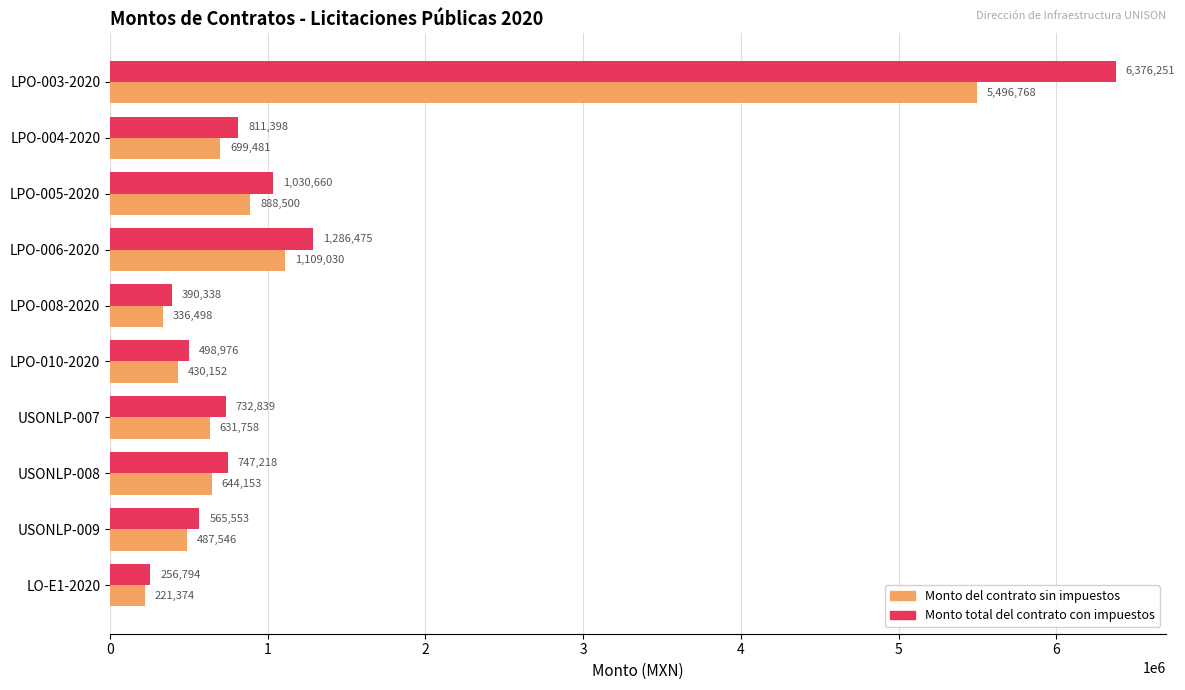

Rank the series at USONLP-009 from highest to lowest value.

Monto total del contrato con impuestos, Monto del contrato sin impuestos